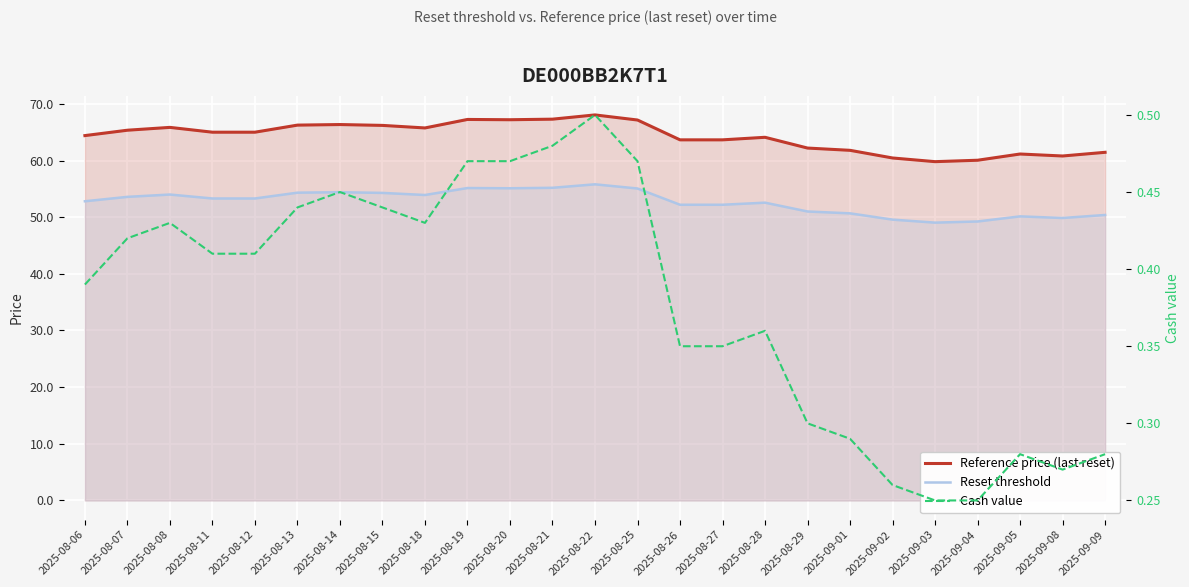

List the series in order of their peak value, highest first.

Reference price (last reset), Reset threshold, Cash value